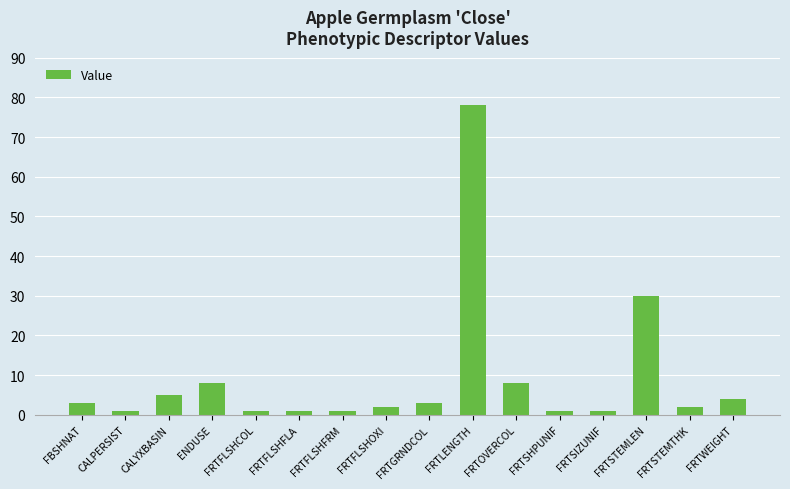

What is the ratio of the value at FRTLENGTH to the value at CALYXBASIN?

15.6